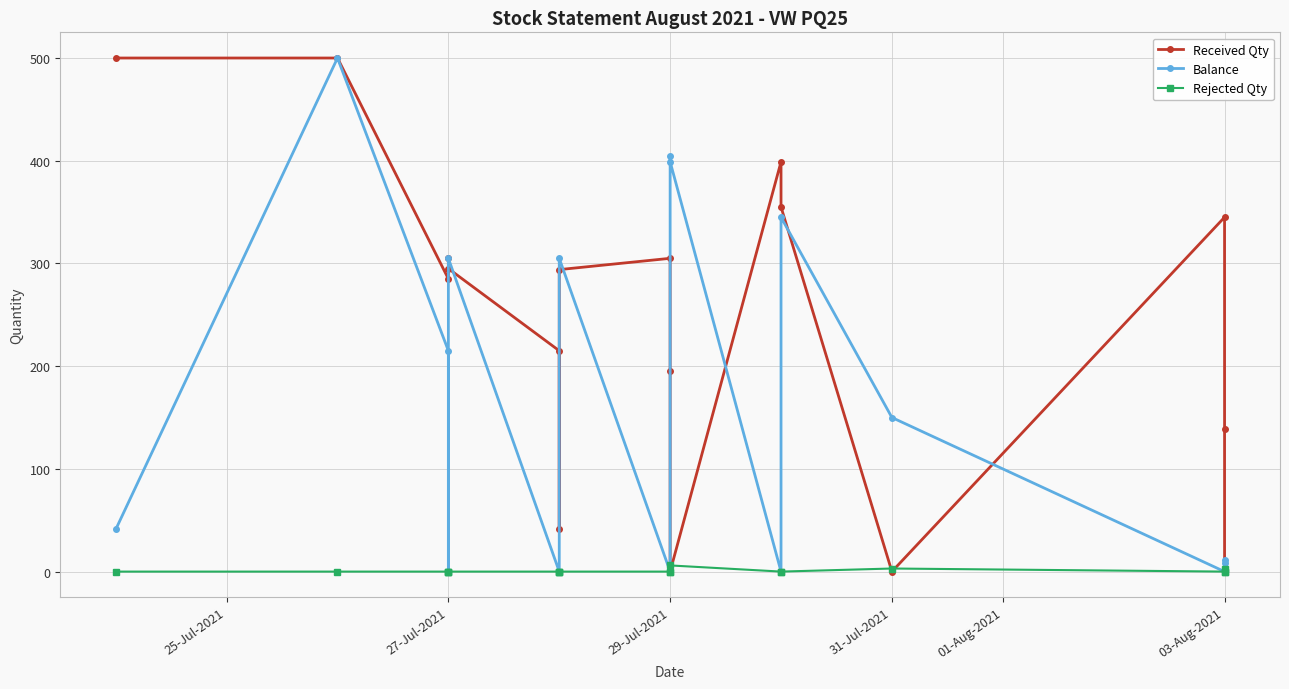

What is the maximum value for Received Qty?

500